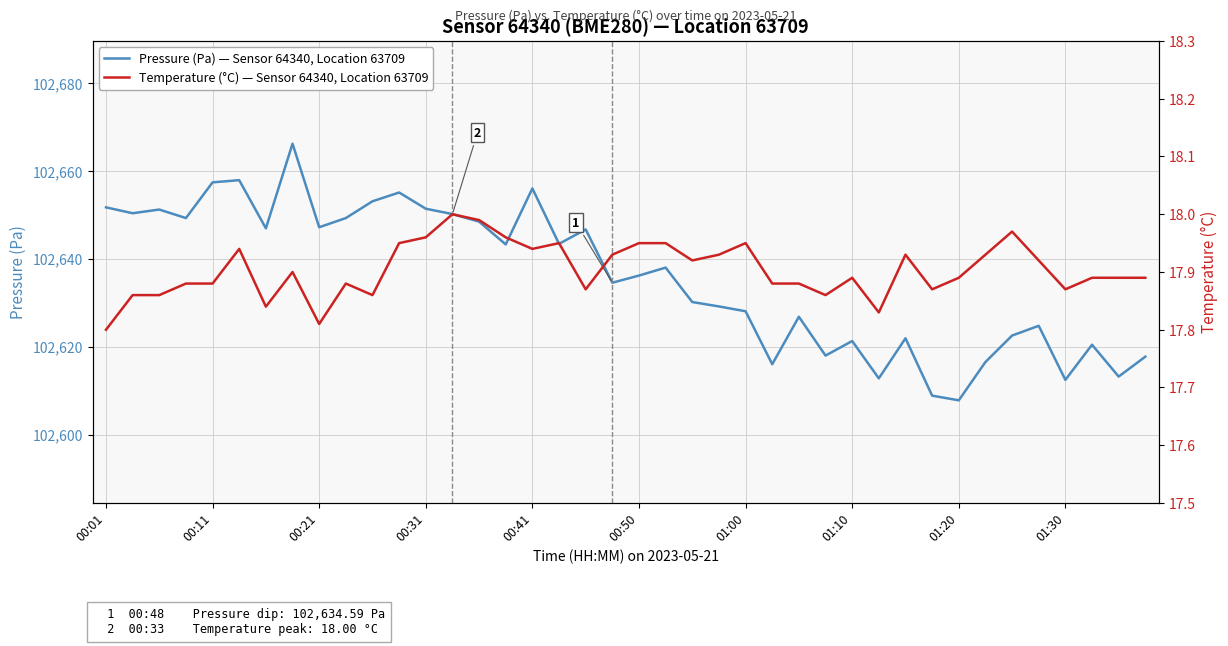

Does the chart display data point markers on the line(s)?

No